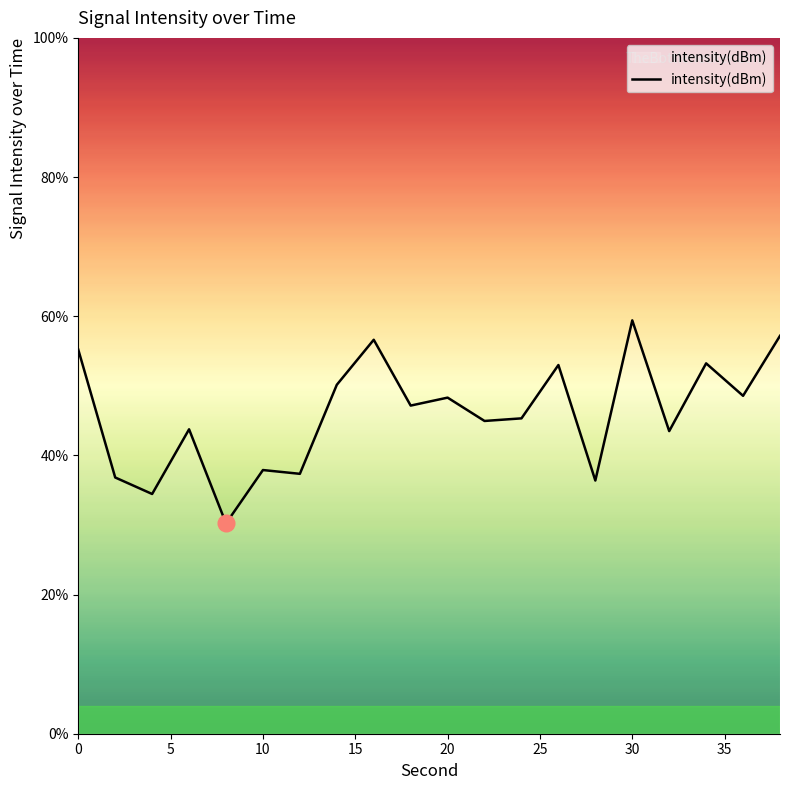

What is the maximum value shown in the chart?

59.4